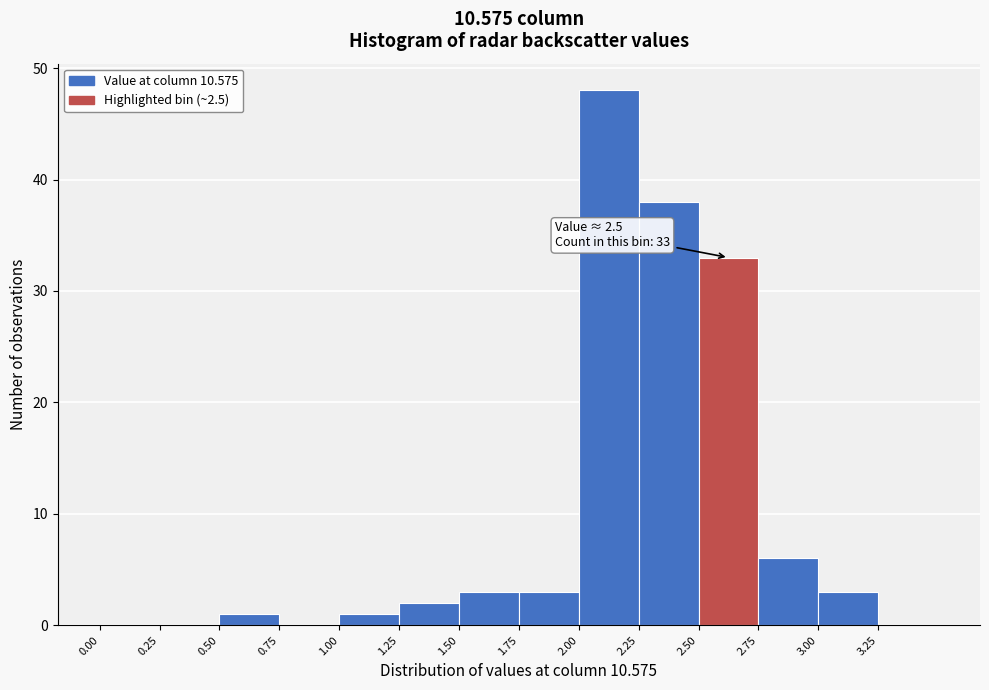

Which range on the x-axis has the tallest bar?

2.00 to 2.25